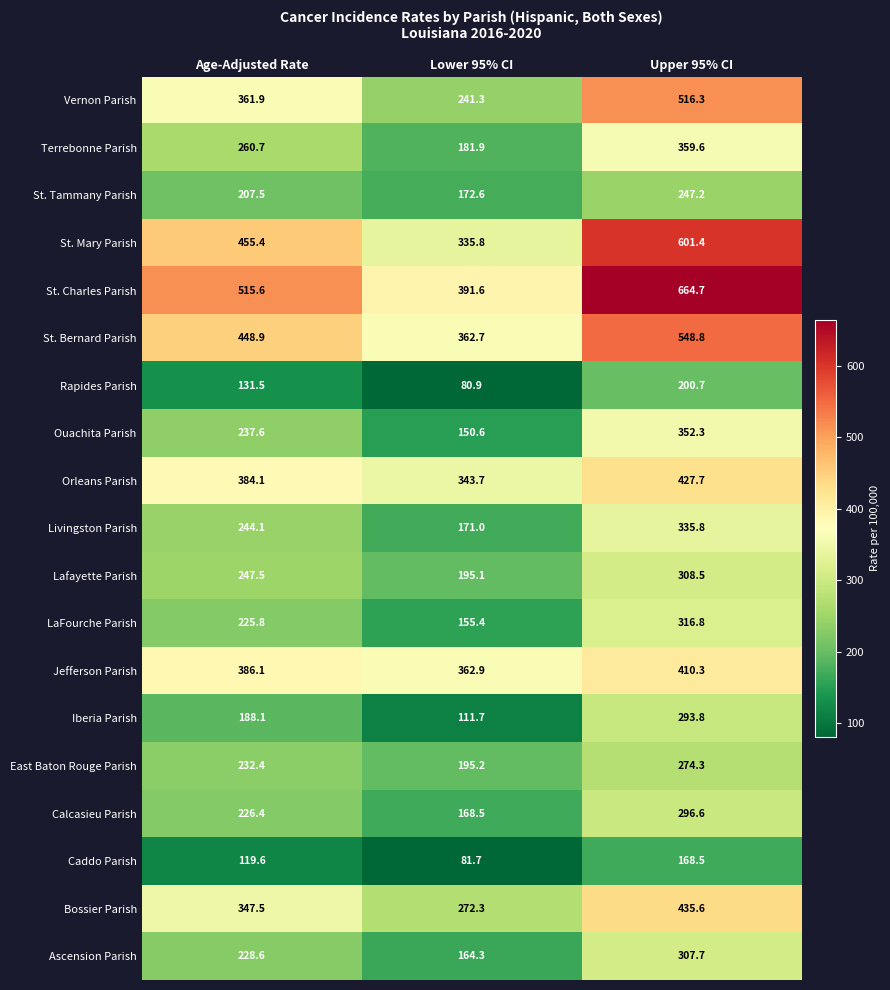

Read the Ouachita Parish value at Age-Adjusted Rate.

237.6